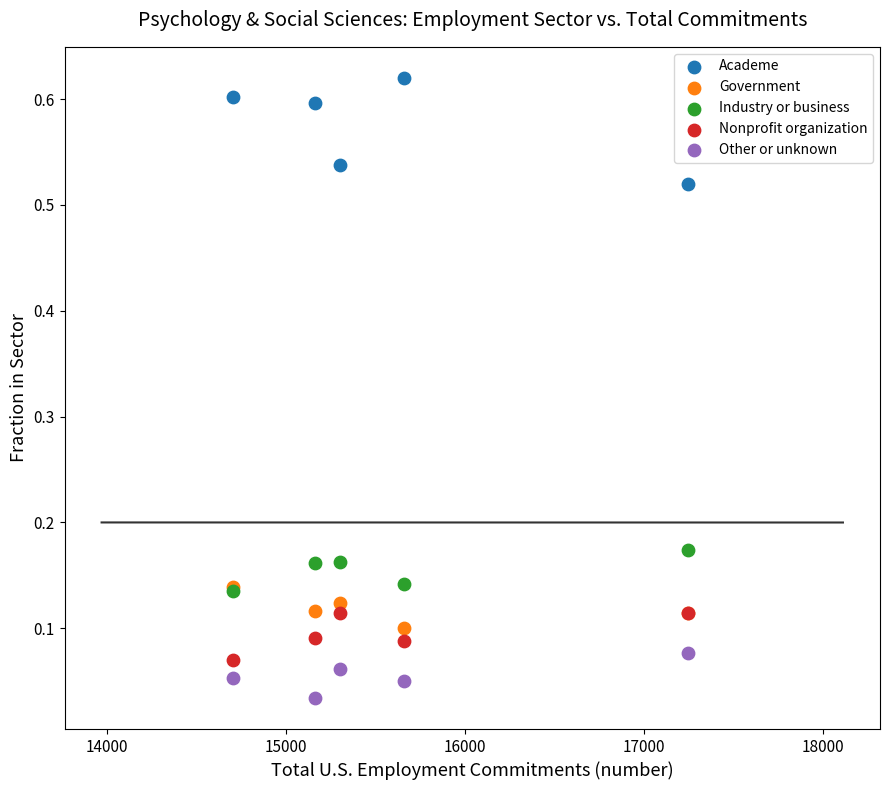

What are all the series names shown in the legend?

Academe, Government, Industry or business, Nonprofit organization, Other or unknown